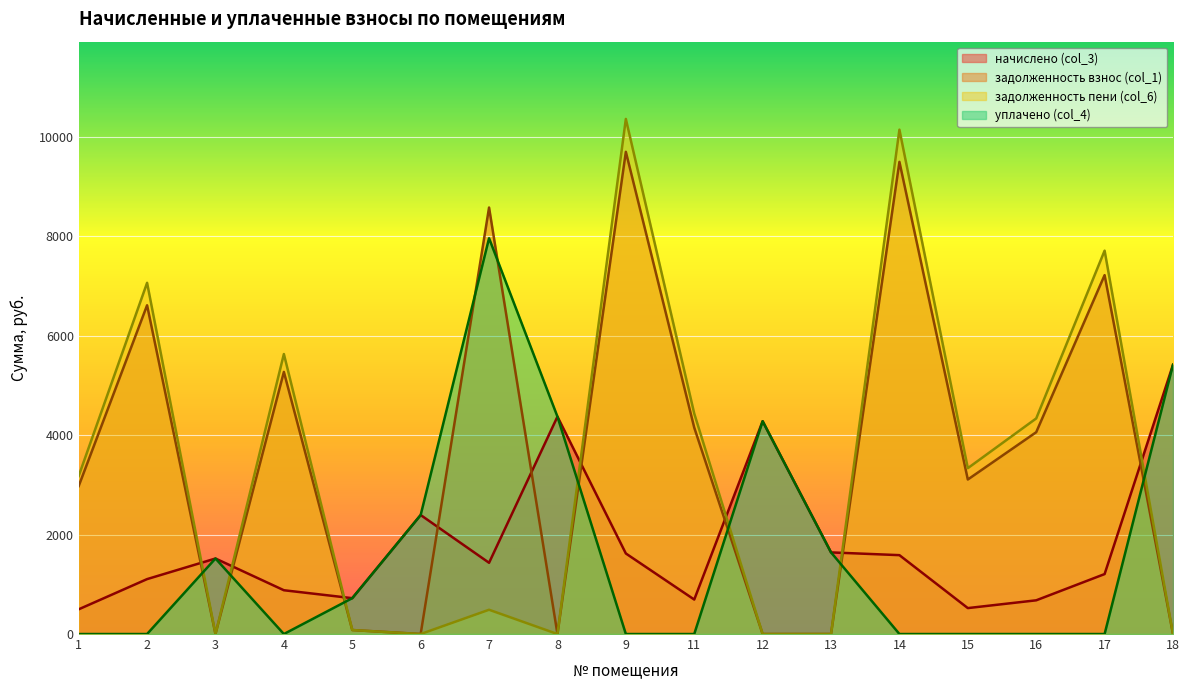

True or false: уплачено (col_4) has a value of -4851.7 at 17.

False